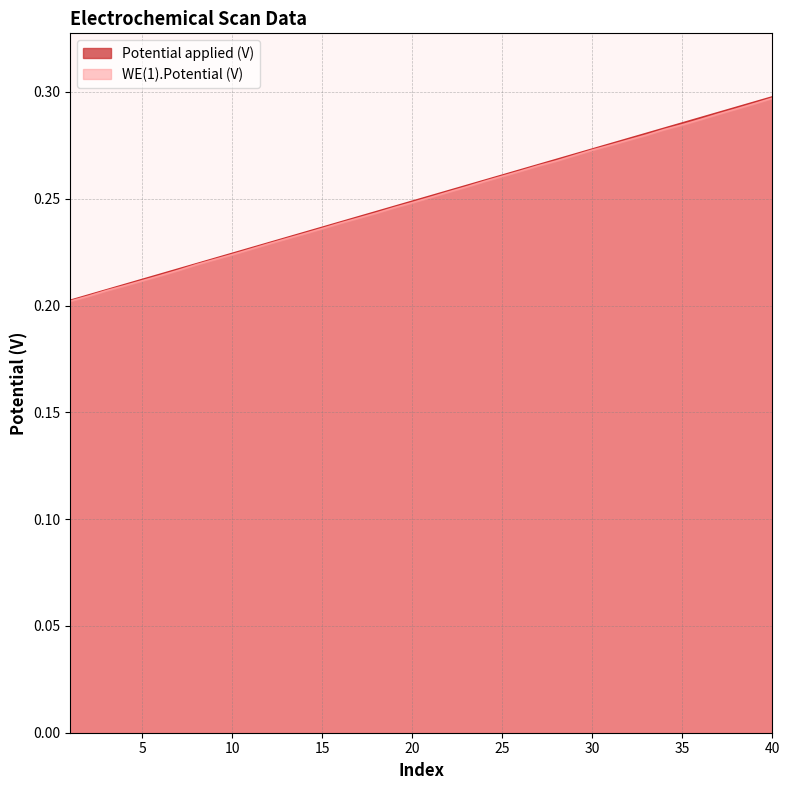

Which has a higher value, 26 or 39?

39